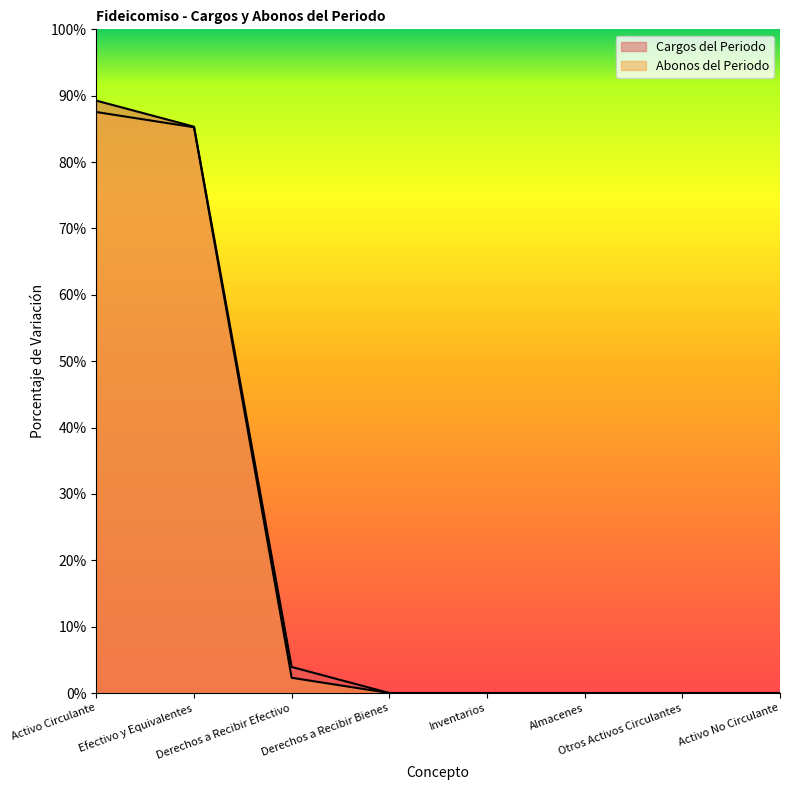

What is the greatest value displayed?

89.3